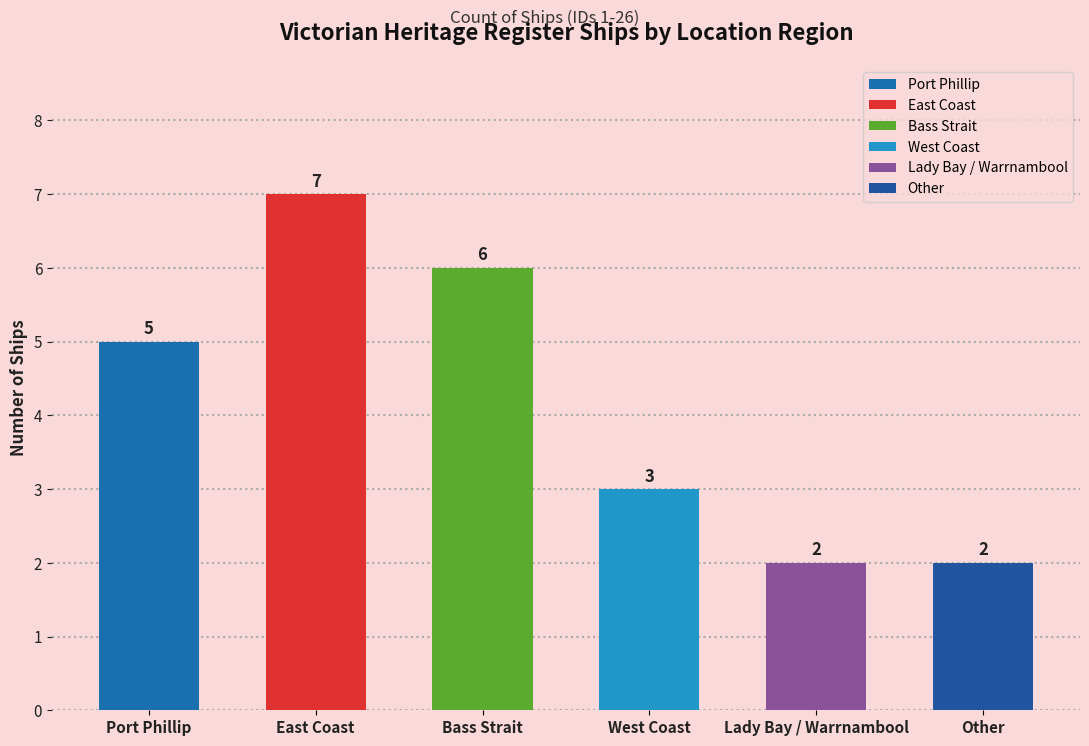

What is the change in value from Bass Strait to West Coast?

-3